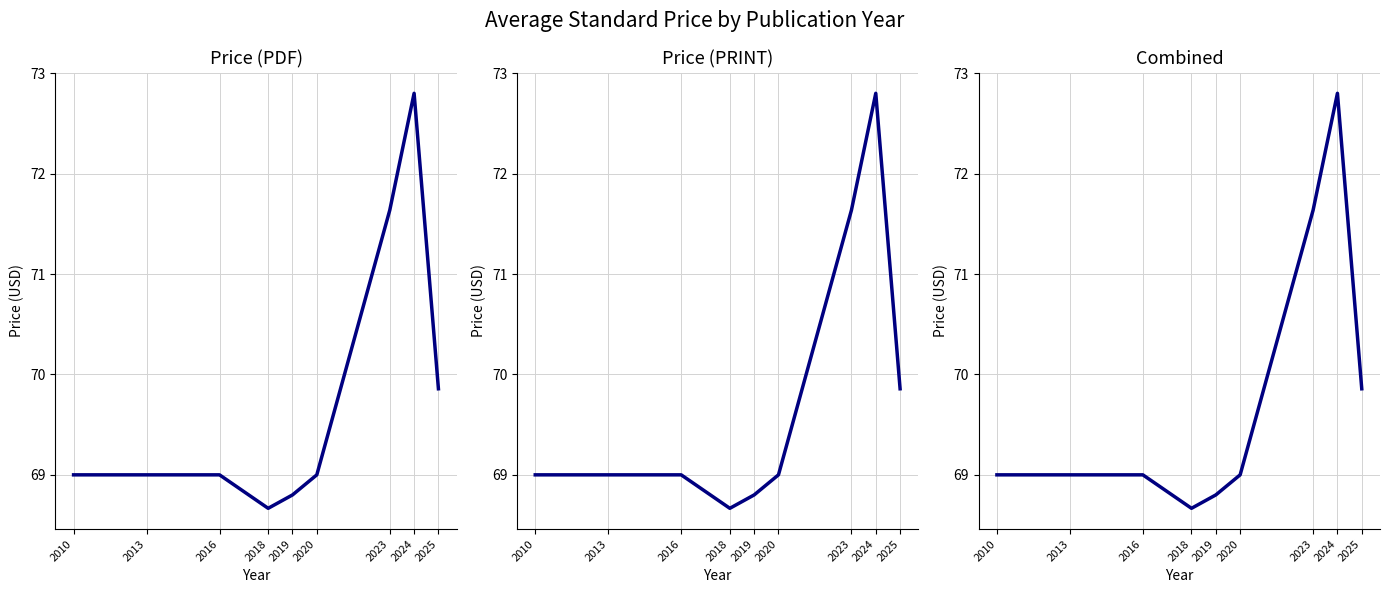

How many data points in Avg Price are less than 69?

2